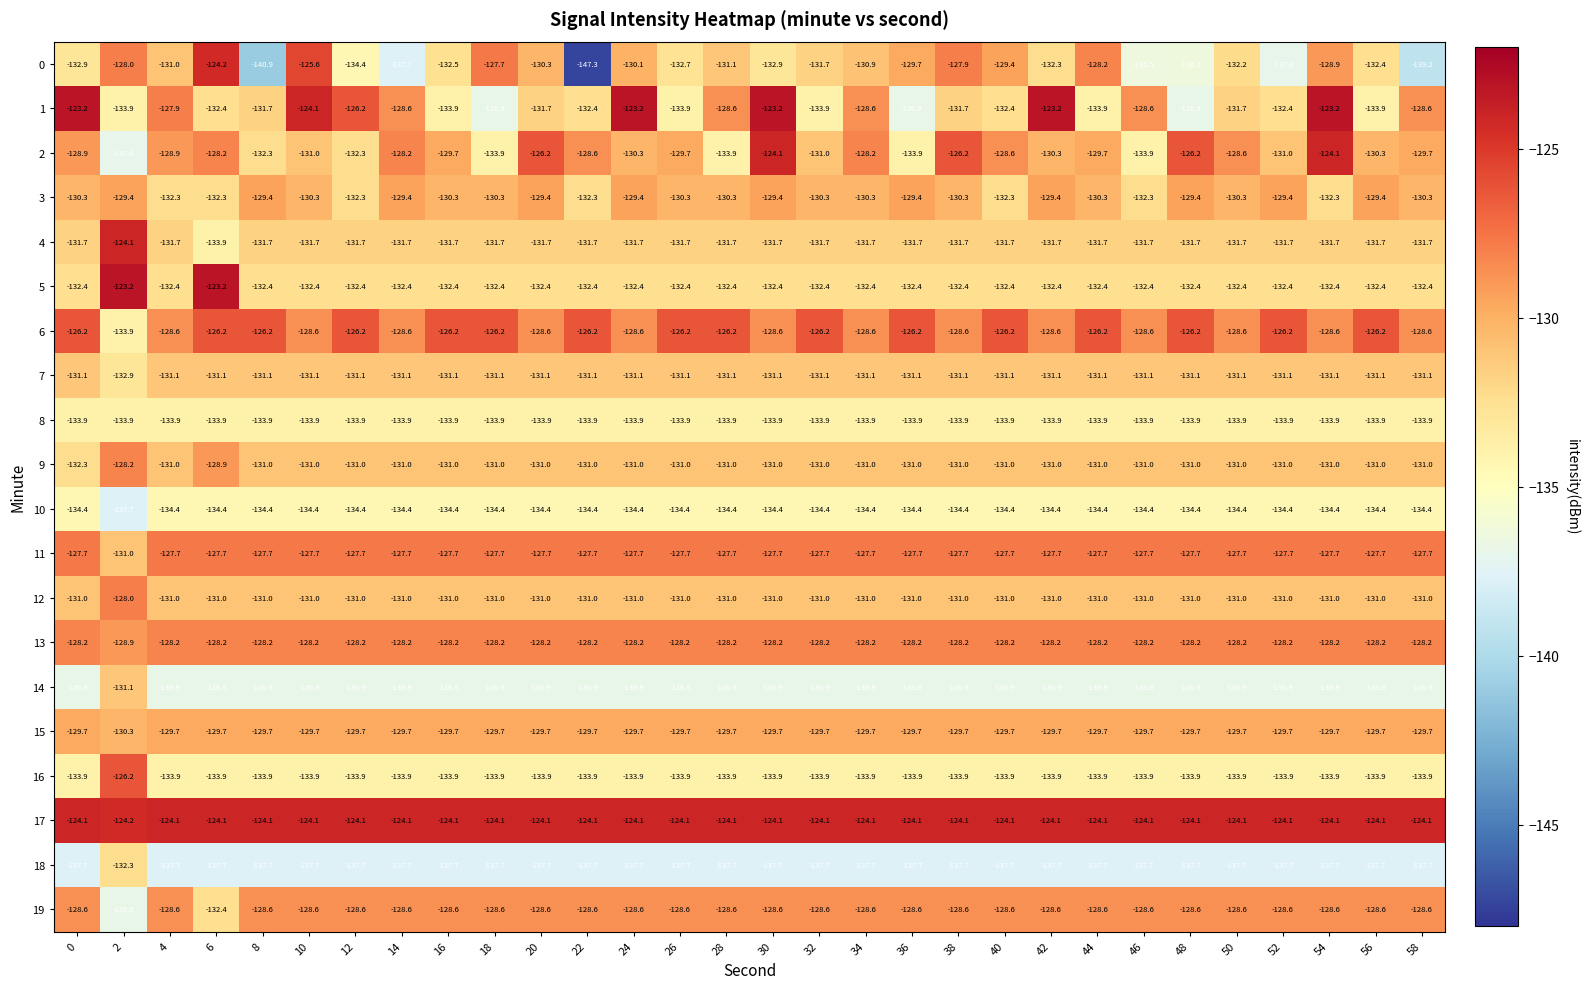

What is the average value of the 0 series?

-132.4